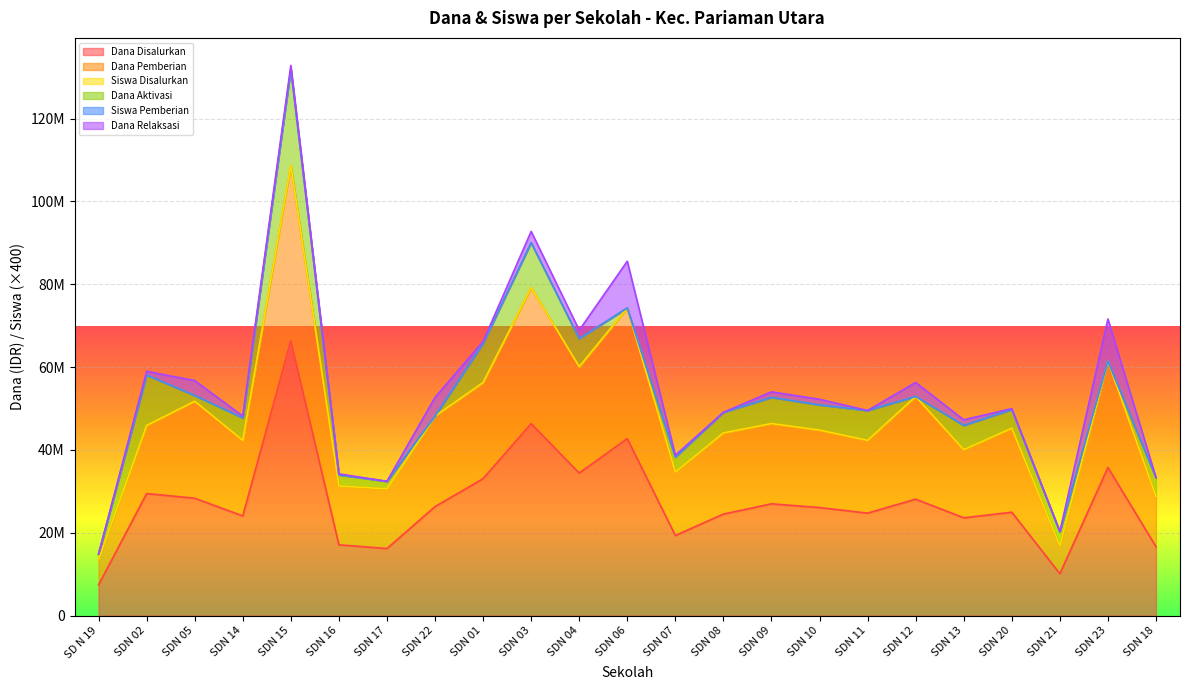

The value of Dana Disalurkan at SDN 15 is 37985282. True or false?

False